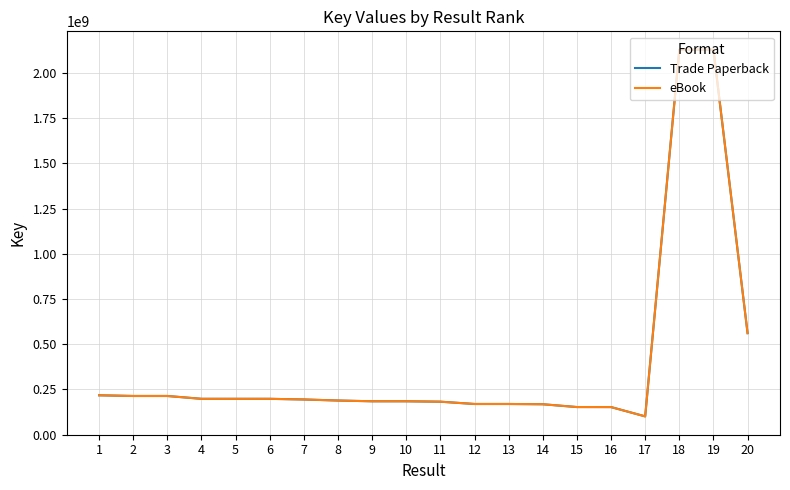

Does the chart have visible grid lines?

Yes